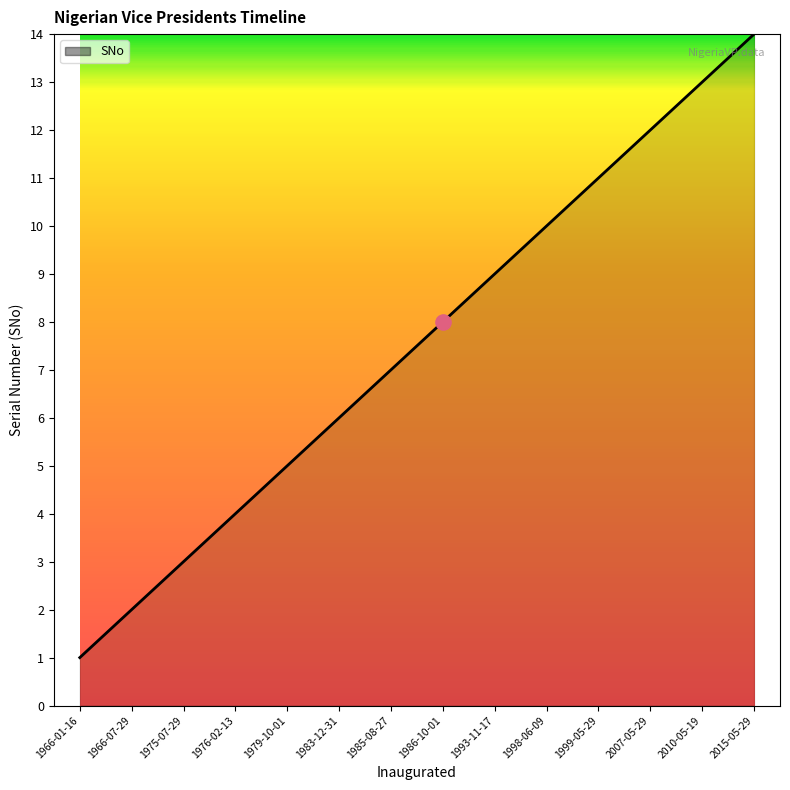

Approximately how many times larger is the value at 2015-05-29 compared to 1983-12-31?

2.3